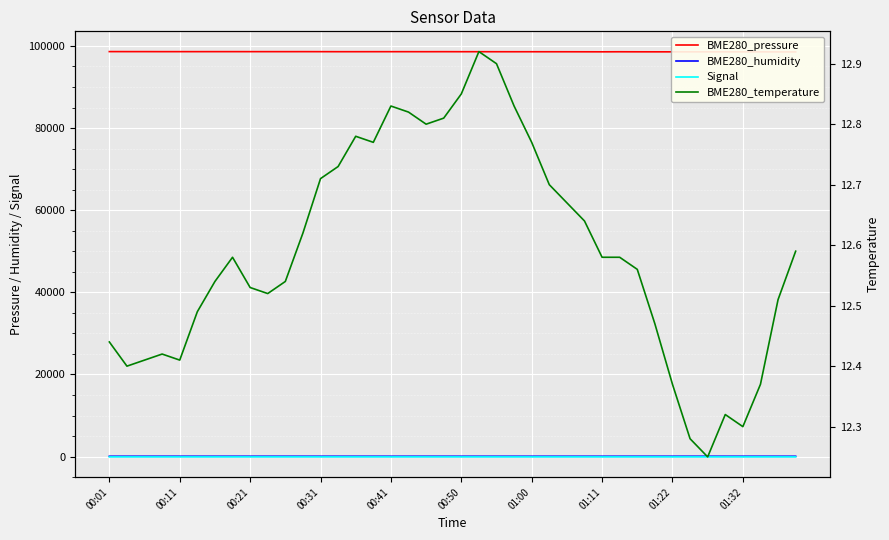

Which series has the largest range (max minus min)?

BME280_pressure